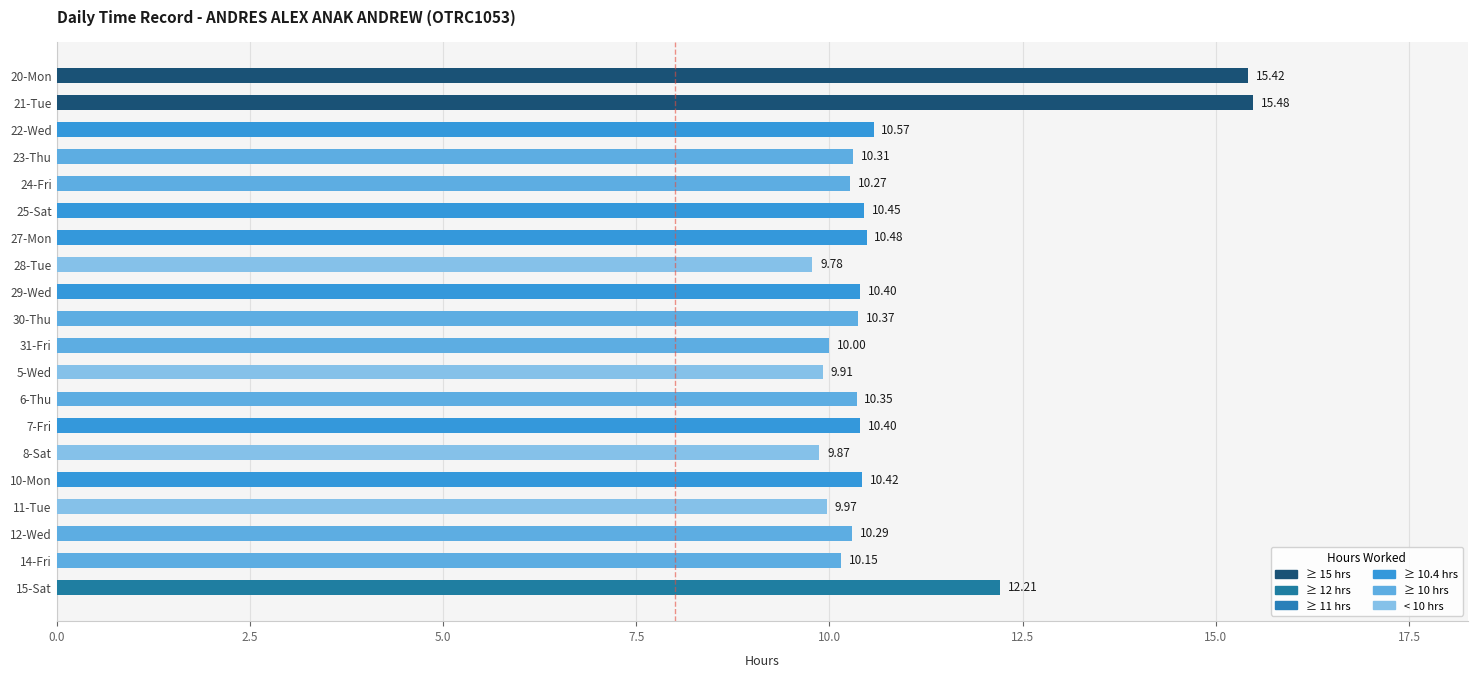

What is the difference between the maximum and minimum values?

5.7